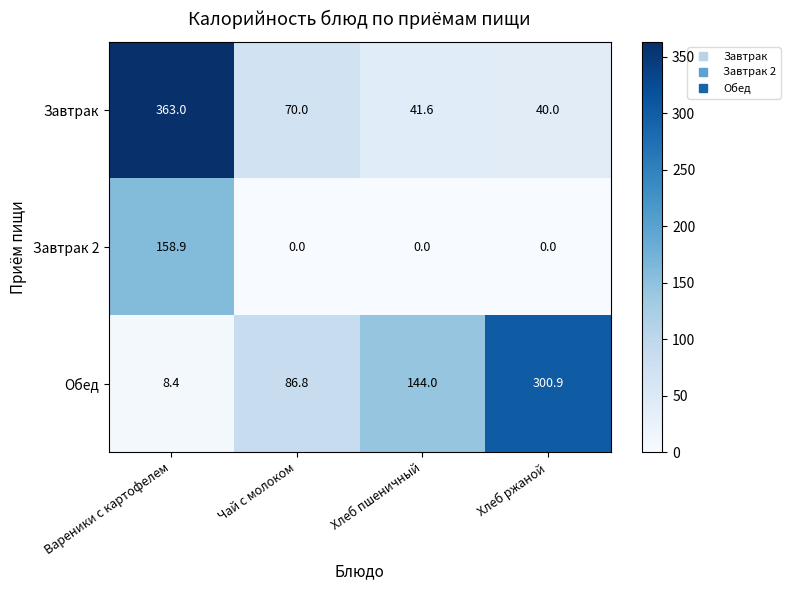

Reading left to right, list all the values displayed in this chart.

Завтрак: 363.0	70.0	41.6	40.0
Завтрак 2: 158.9	0.0	0.0	0.0
Обед: 8.4	86.8	144.0	300.9